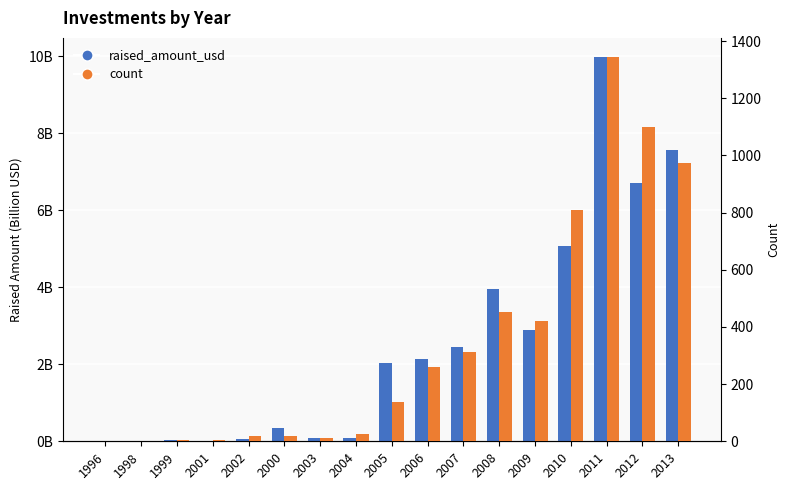

Which series has the largest total across all categories?

count